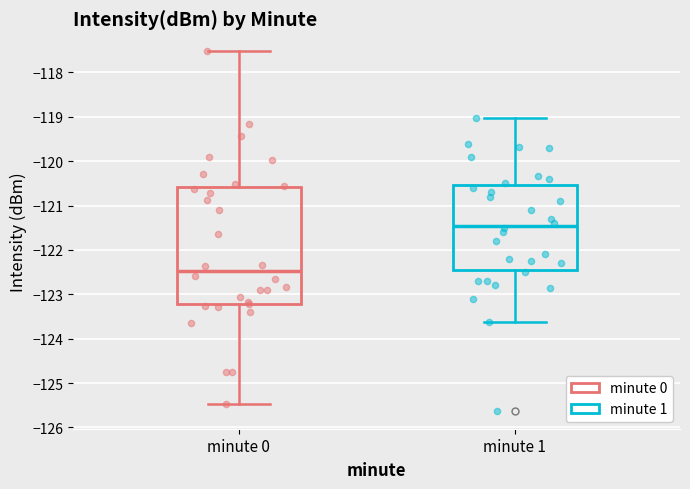

Reading left to right, transcribe this box plot: for each box, give where its median line is, the range the box spans, and where its two whiskers end, as read against the y-axis. The values are not printed on the chart, so give them approximately, as read against the axis.

minute 0: median -122.5, box -123.2 to -120.6, whiskers -125.5 to -117.5
minute 1: median -121.4, box -122.5 to -120.5, whiskers -123.6 to -119.0